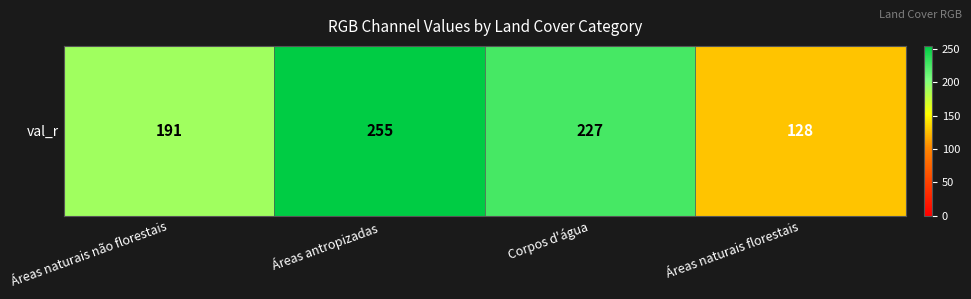

The chart shows a value of 127 at Áreas antropizadas. True or false?

False